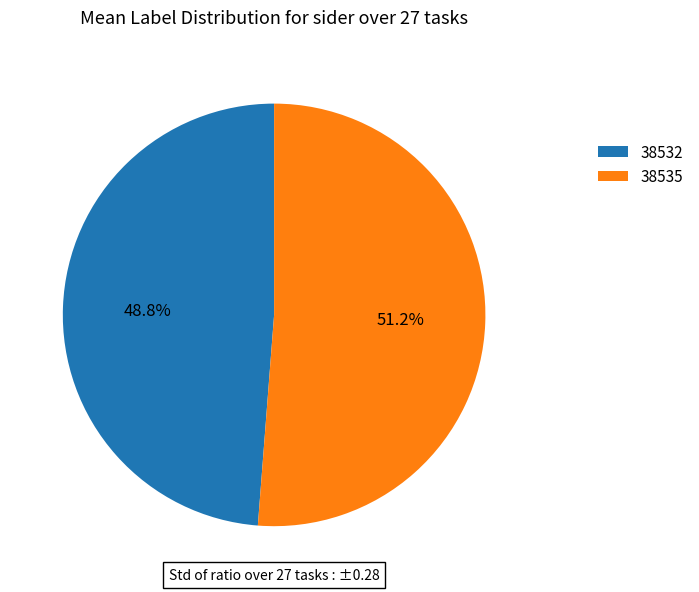

Is there a majority slice in this chart?

Yes